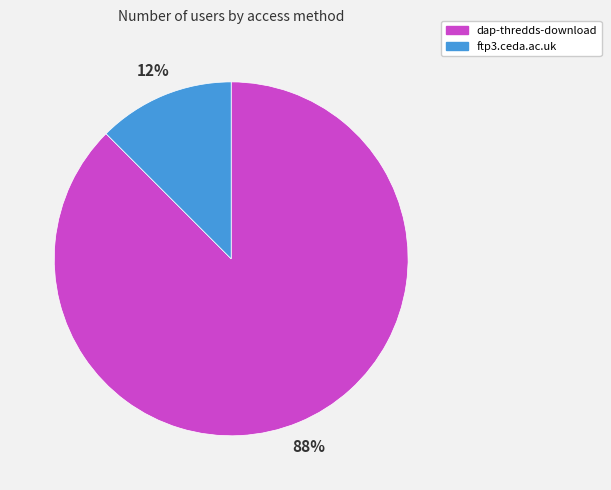

To the nearest percent, what is the average slice percentage?

50%